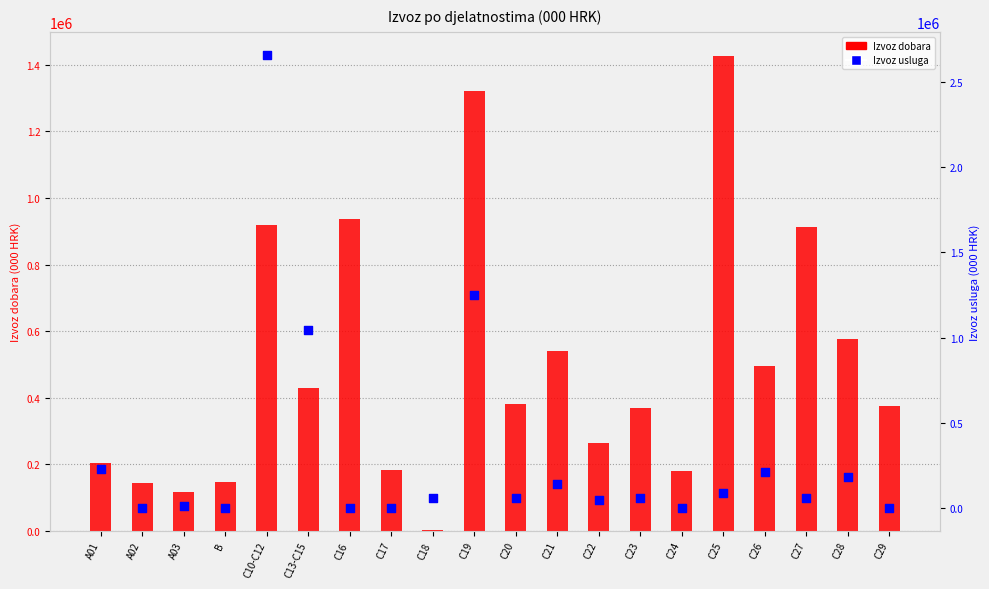

Which series has the largest total across all categories?

Izvoz dobara